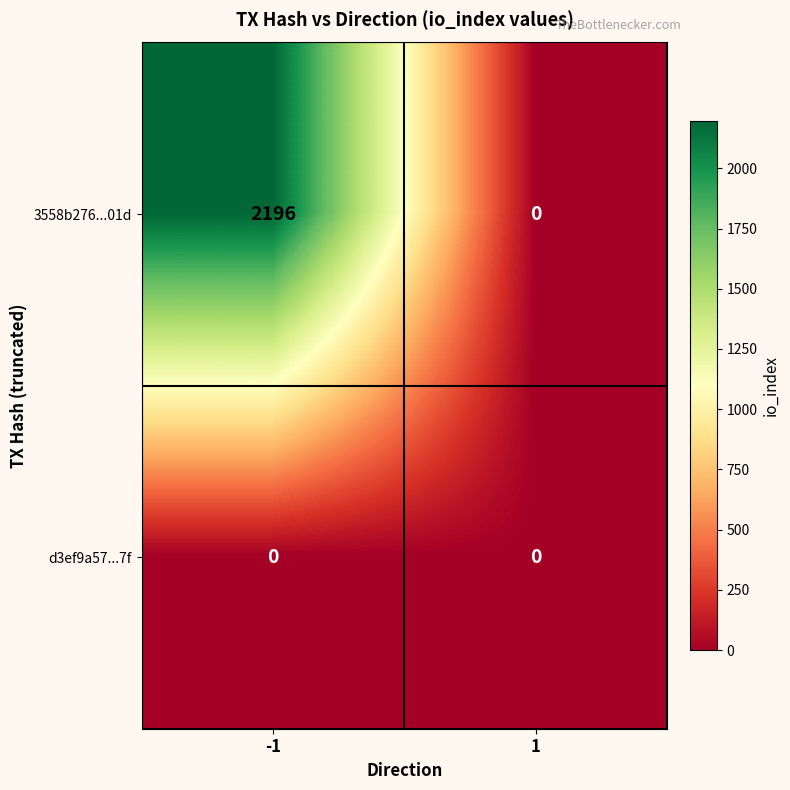

At which category is the sum across all series the highest?

-1